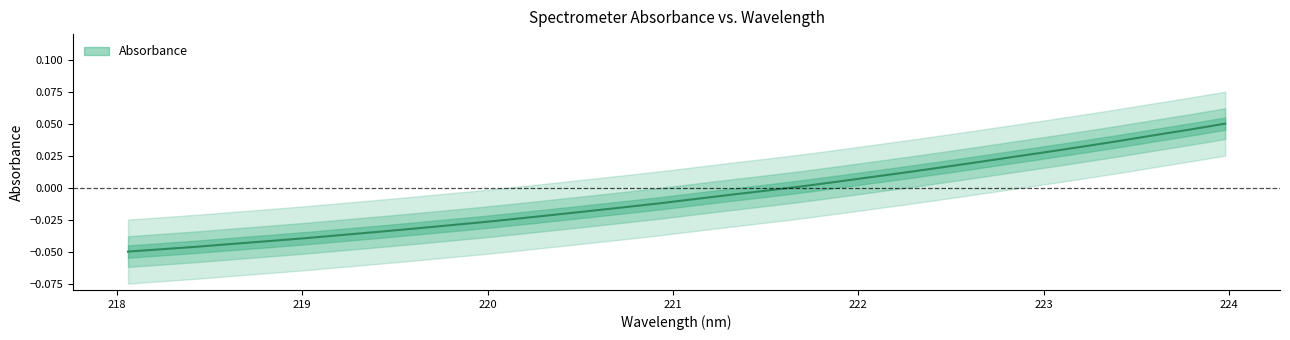

What is the greatest value displayed?

0.1